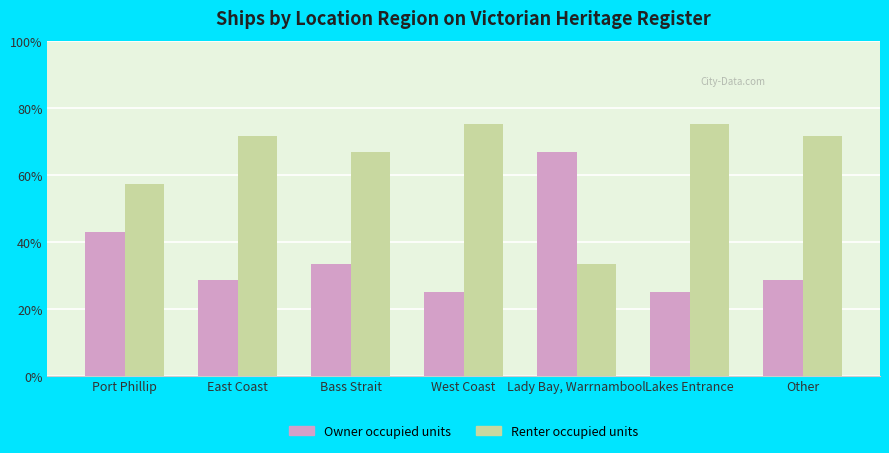

List the series in order of their peak value, lowest first.

Owner occupied units, Renter occupied units